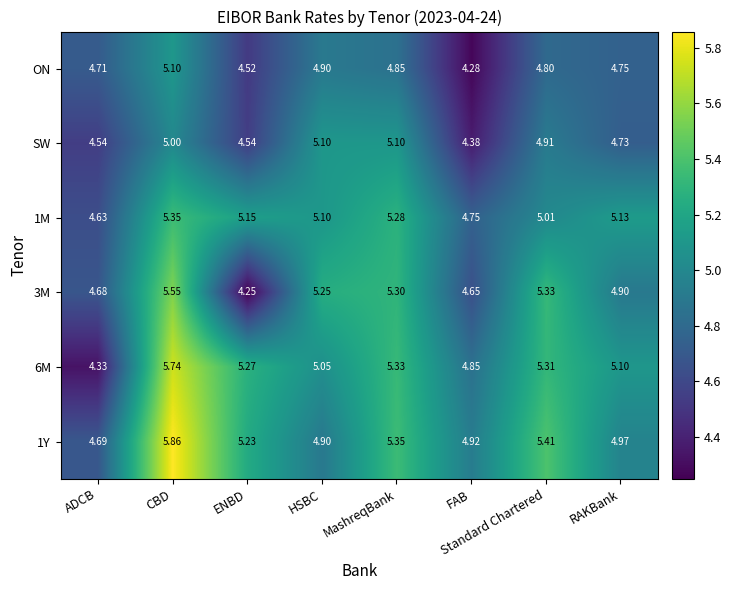

Between HSBC and Standard Chartered, which series saw the biggest shift?

1Y